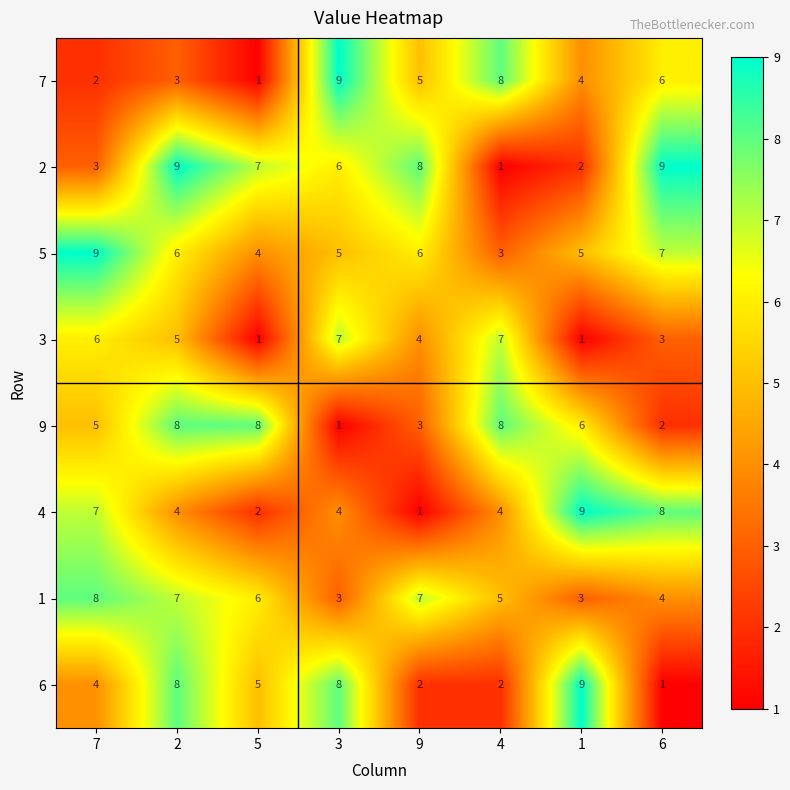

Which category has the highest value in the 7 series?

3